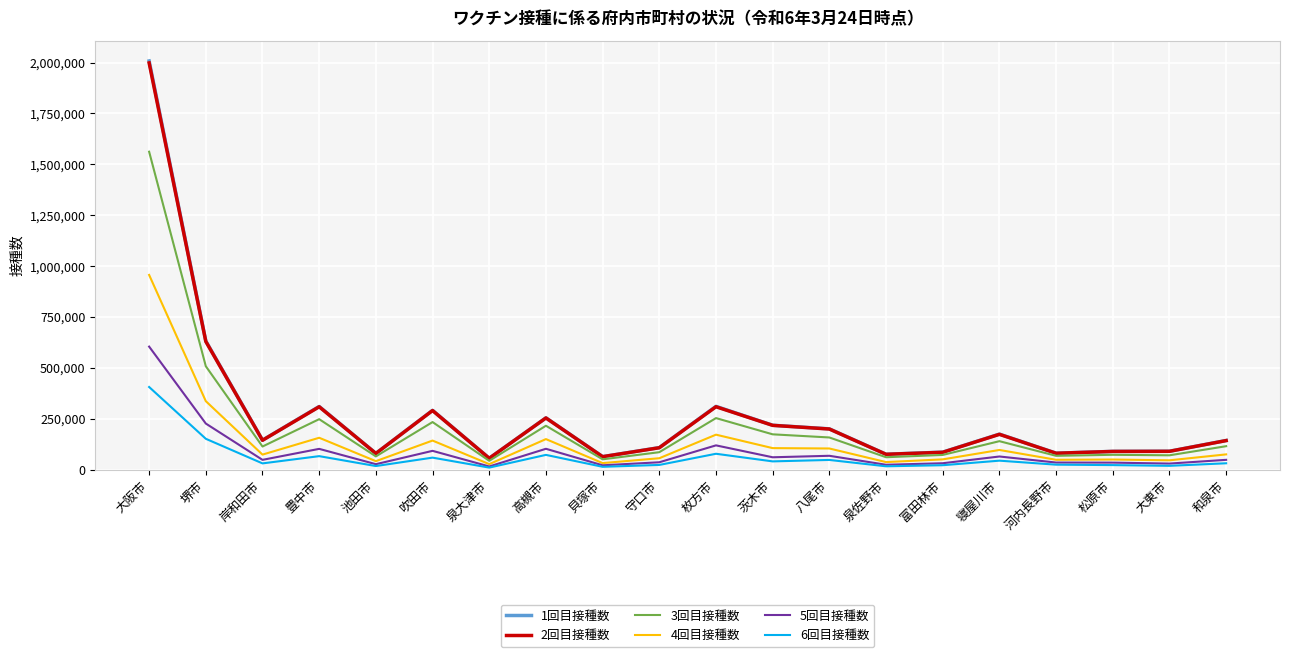

Where does the 3回目接種数 series first go above 115756?

大阪市